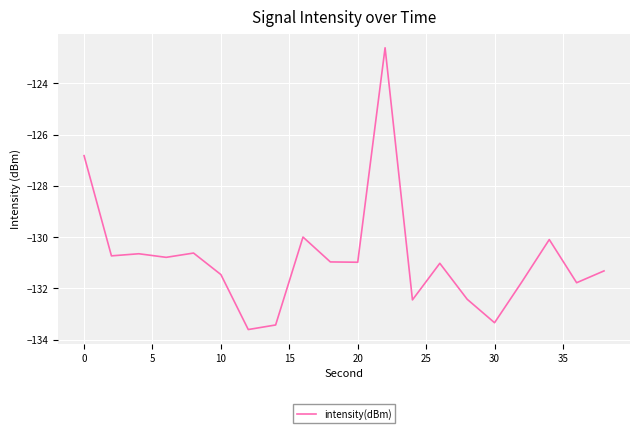

How many series are shown in this chart?

1